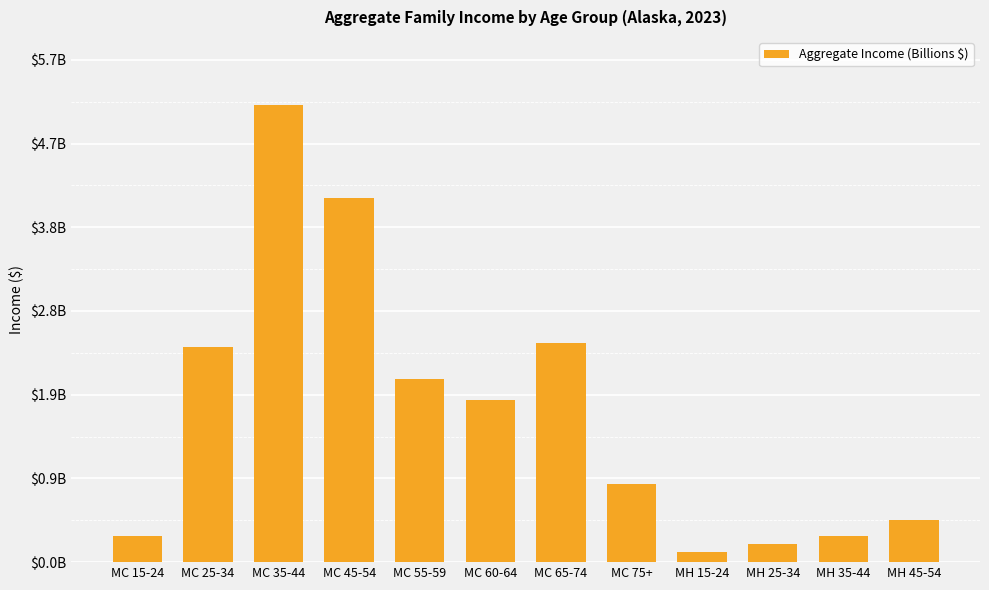

Does the chart contain stacked bars?

No